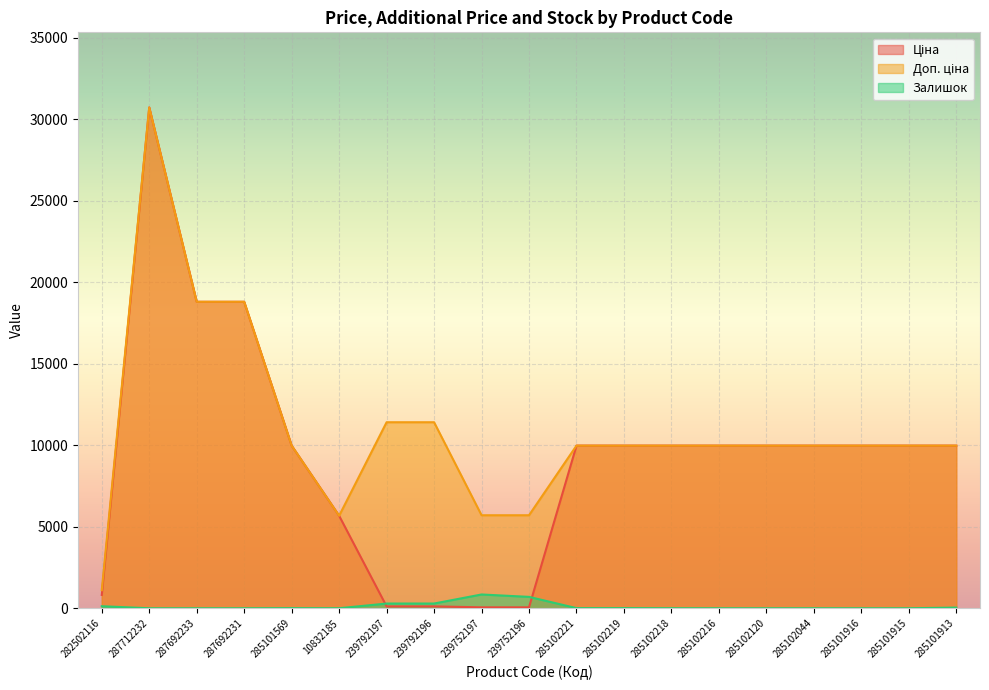

How many positive values does the Залишок series have?

12